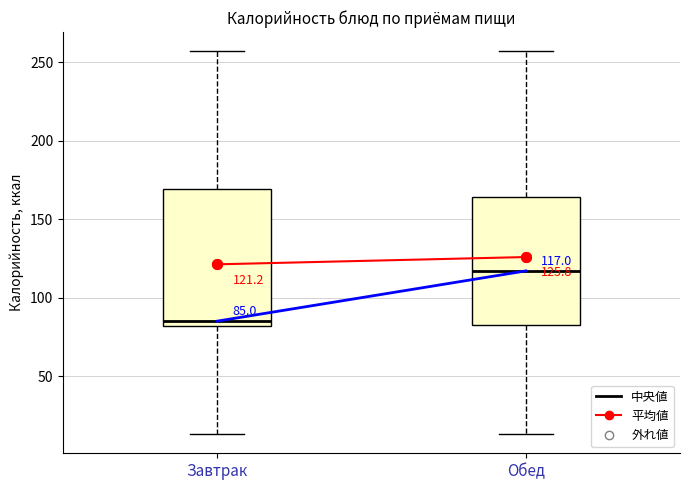

Which box has the lowest median line?

Завтрак